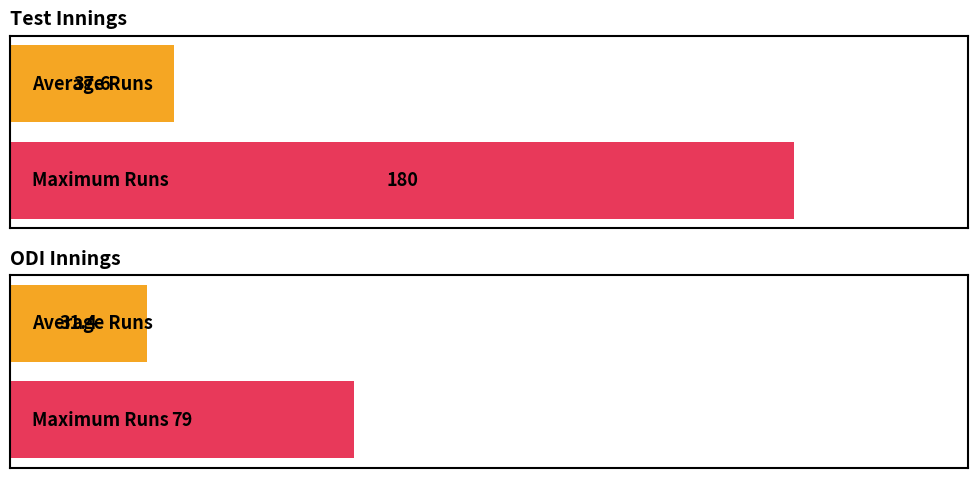

Which series has the largest range (max minus min)?

Test